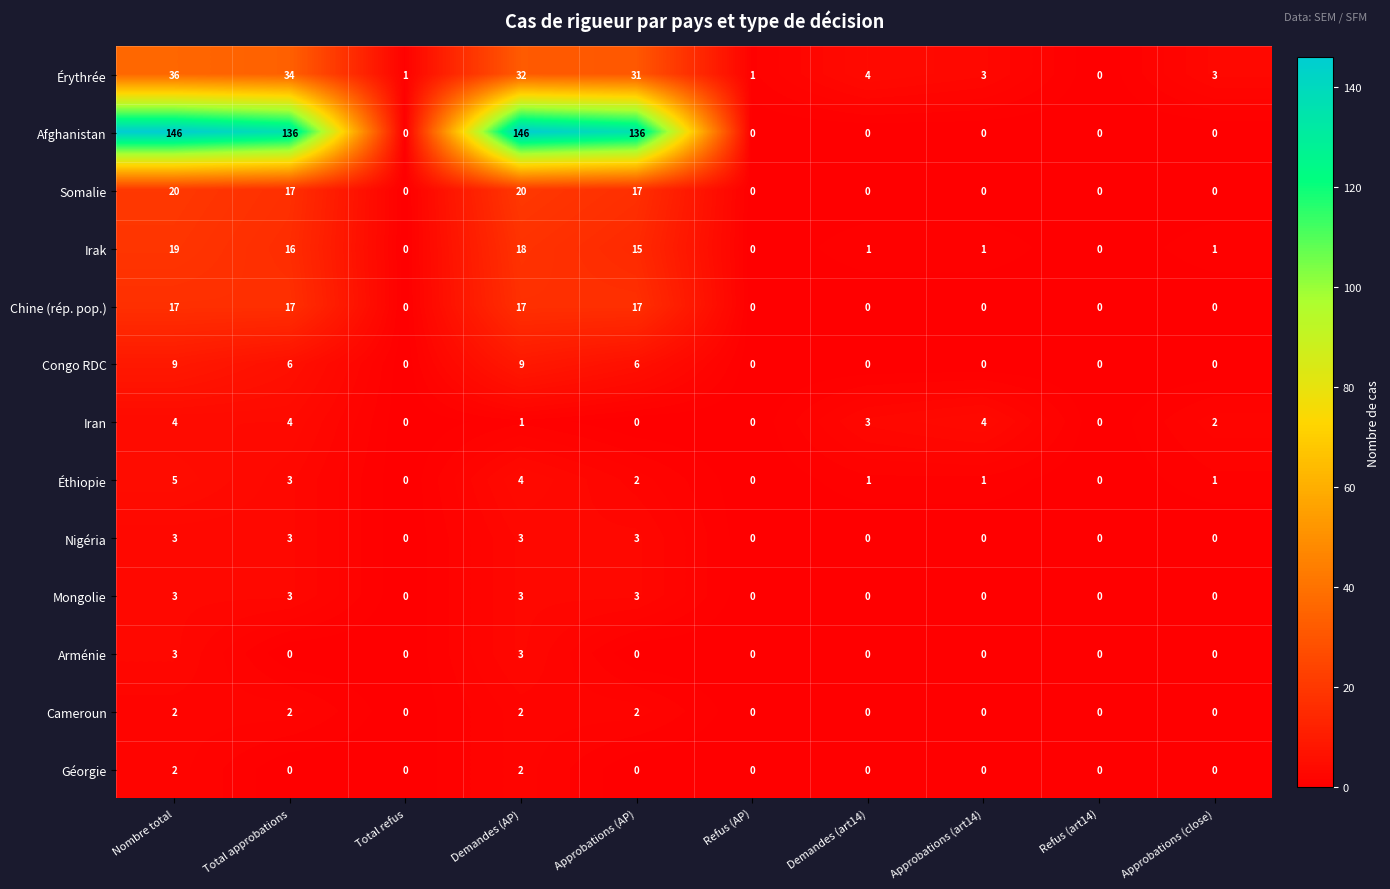

Which series has the largest range (max minus min)?

Afghanistan